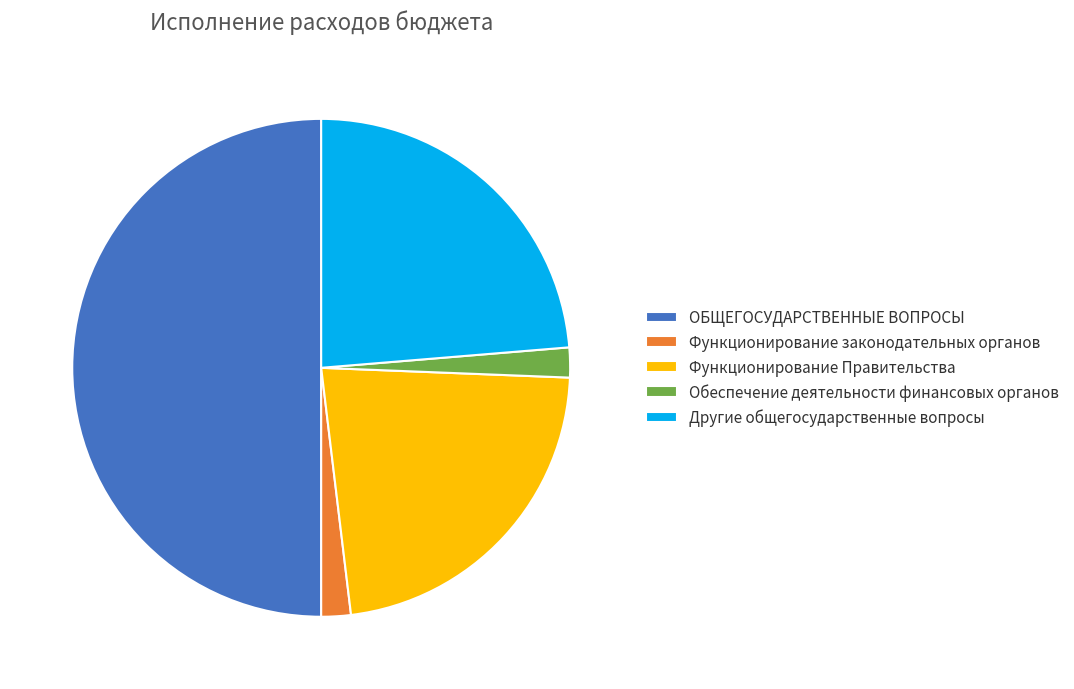

True or false: Функционирование Правительства accounts for 22% of the total.

True